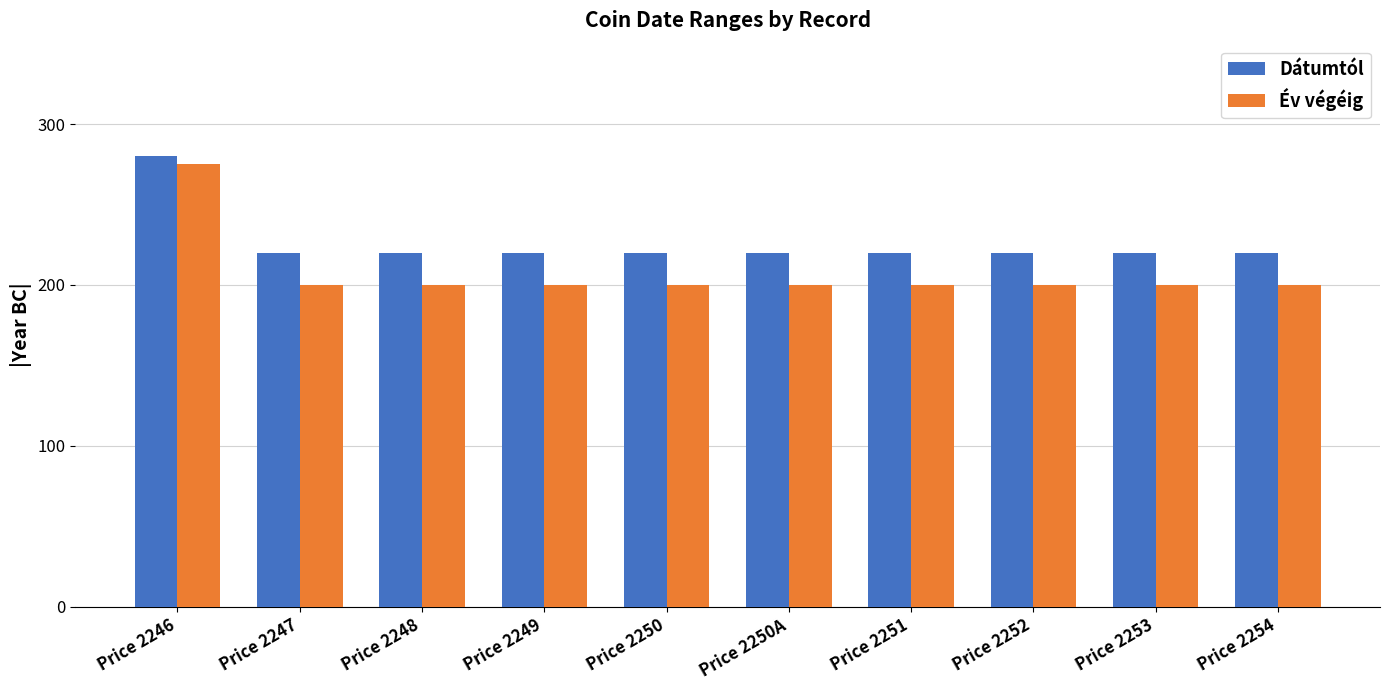

What is the lowest value of the Dátumtól series?

220